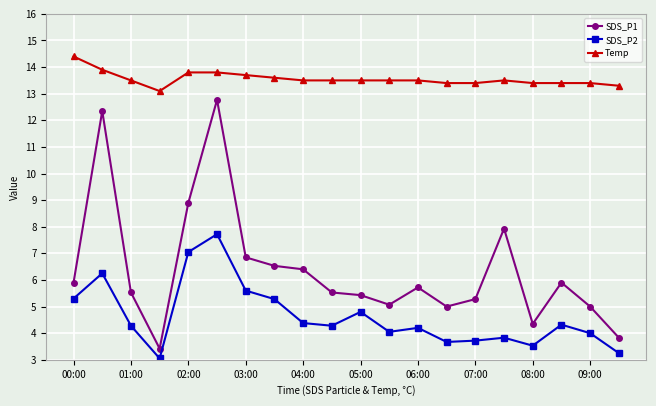

What is the difference between the maximum and minimum values in the SDS_P2 series?

4.7